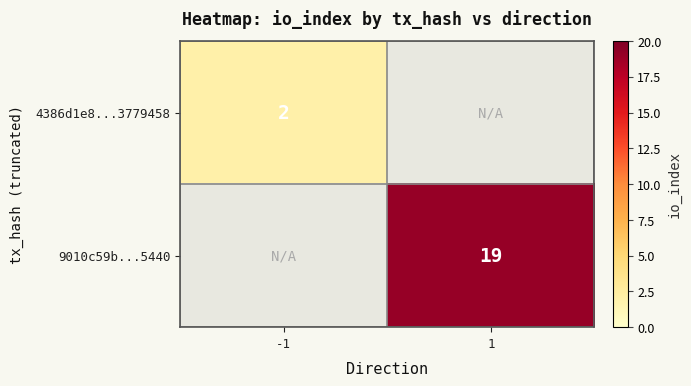

Is it true that 9010c59b...5440 equals 19 at 1?

True